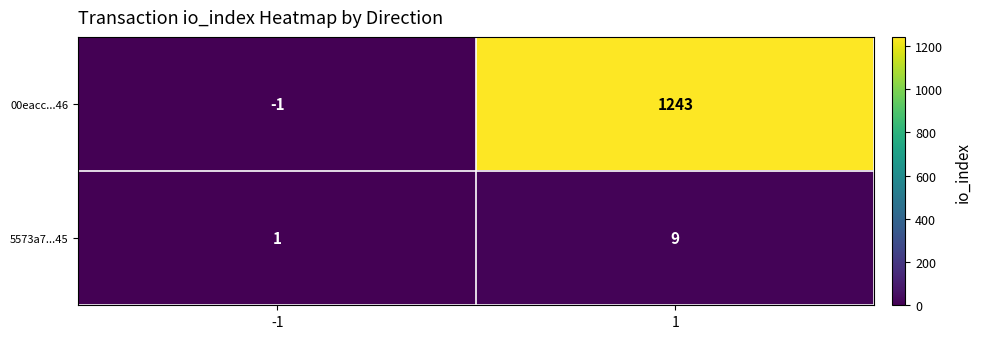

What is the spread (max minus min) of values at 1?

1234